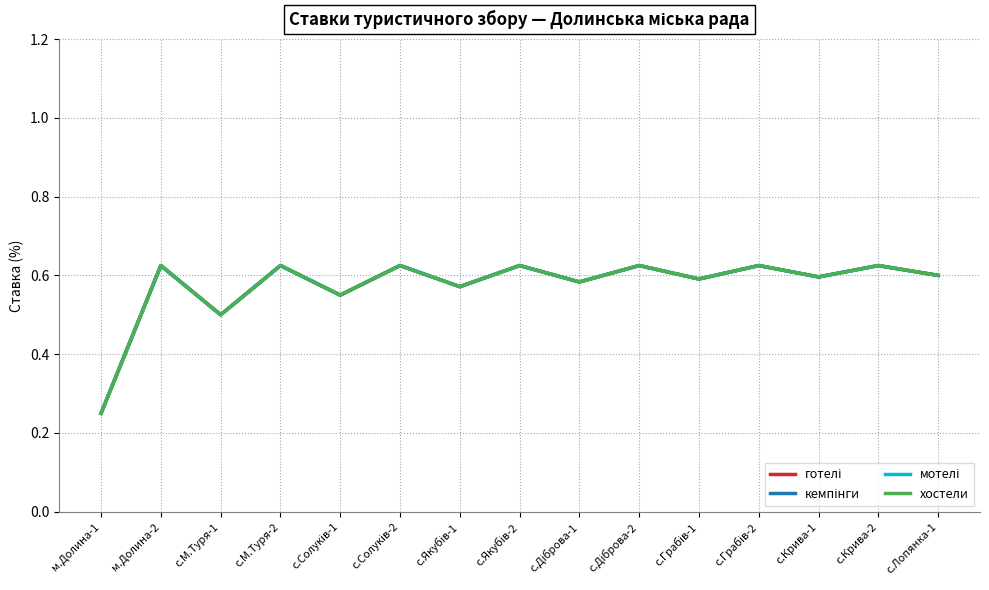

What is the sum of the кемпінги values at с.Лопянка-1 and с.Крива-1?

1.2